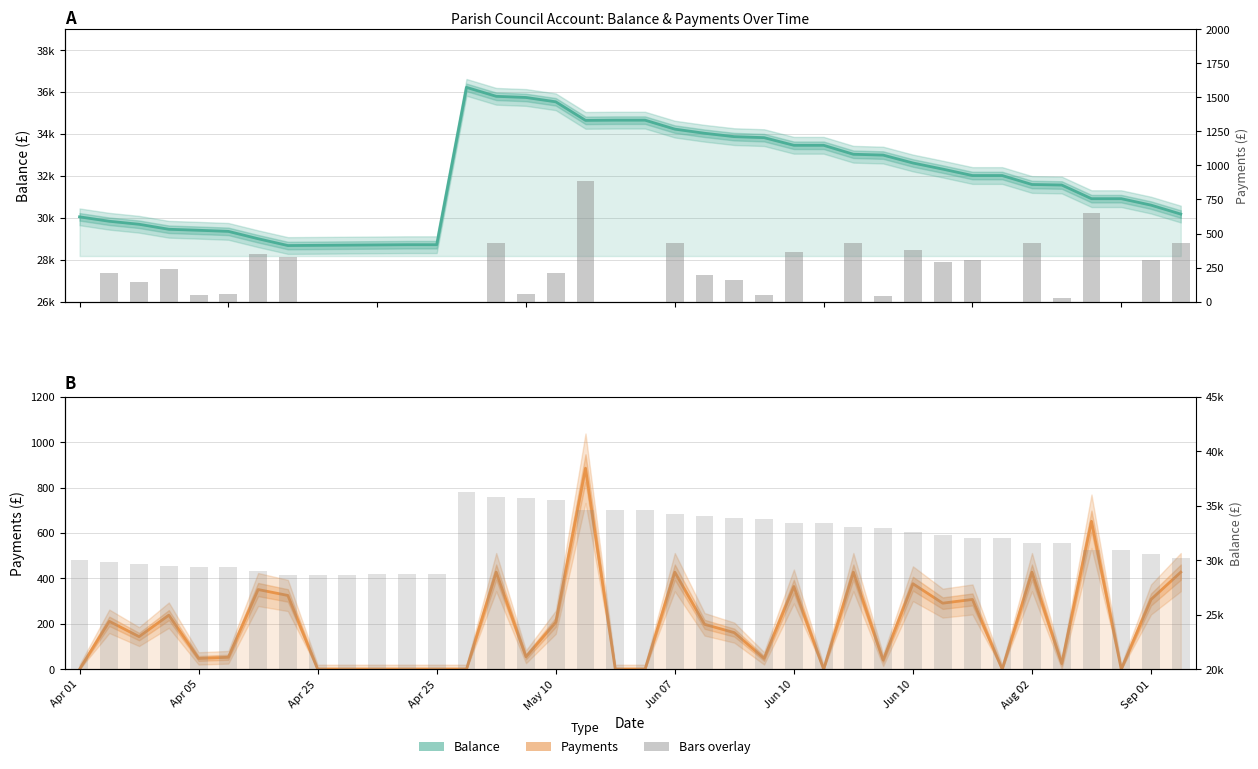

Which series changed the most between 27 and 35?

Balance